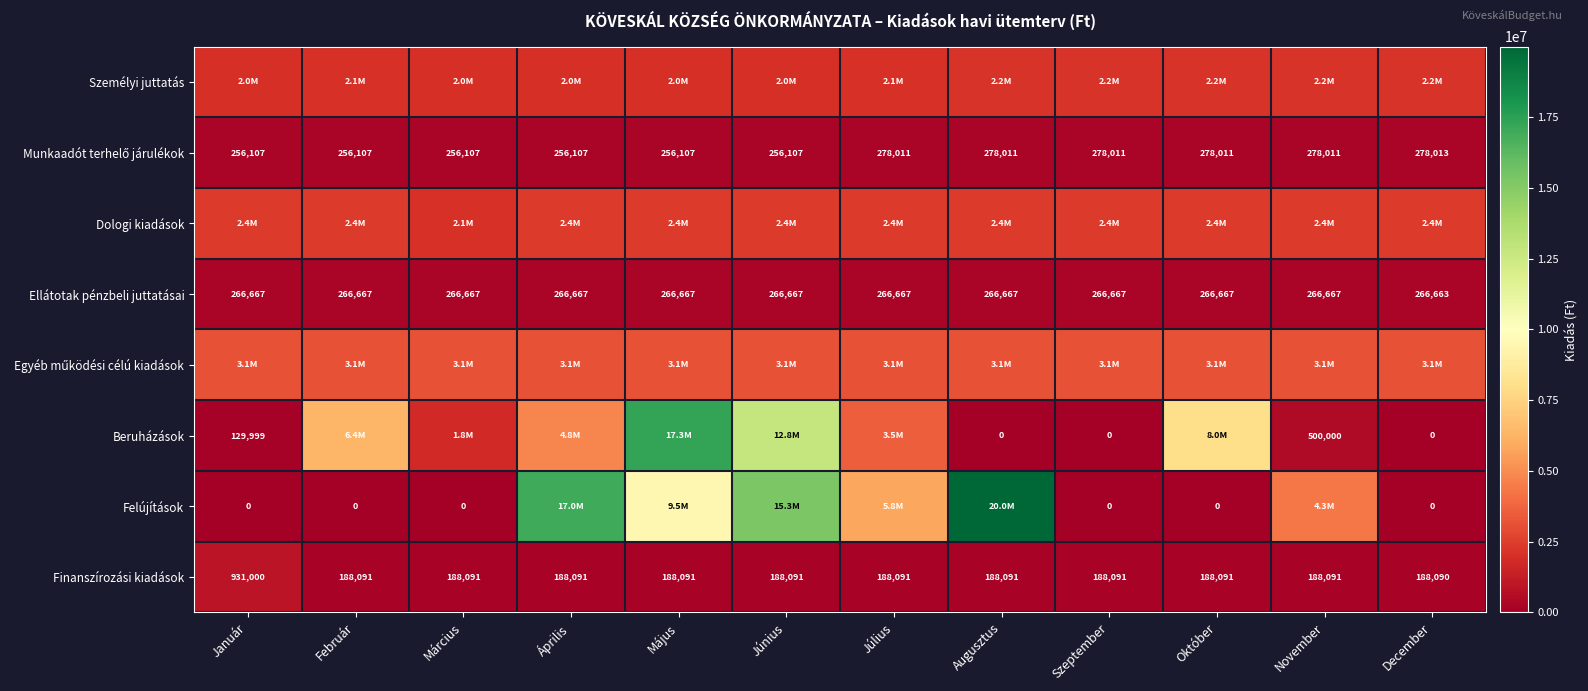

What is the minimum value for Finanszírozási kiadások?

188090